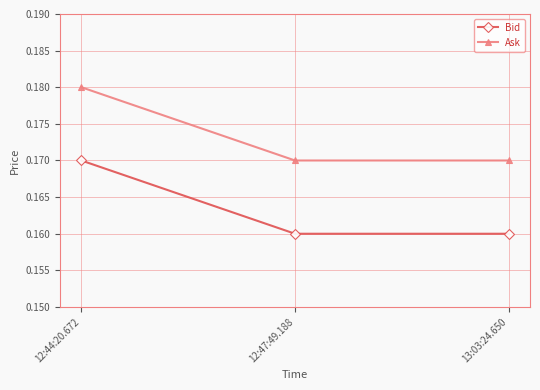

Is it true that Ask equals 0.1 at 12:47:49.188?

False